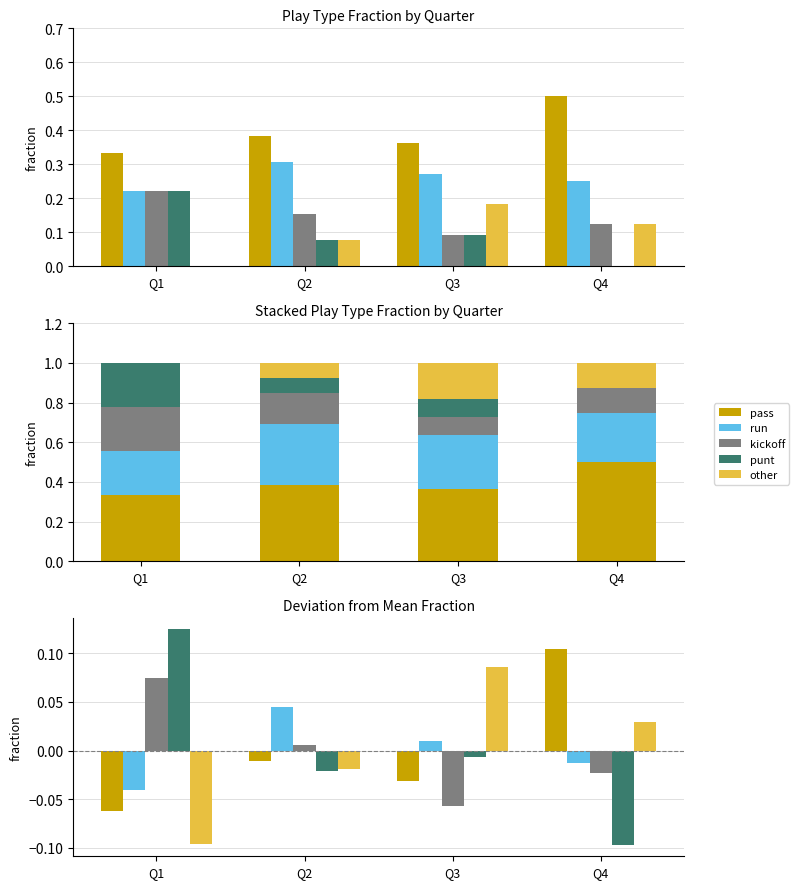

How many values in run are above zero?

2